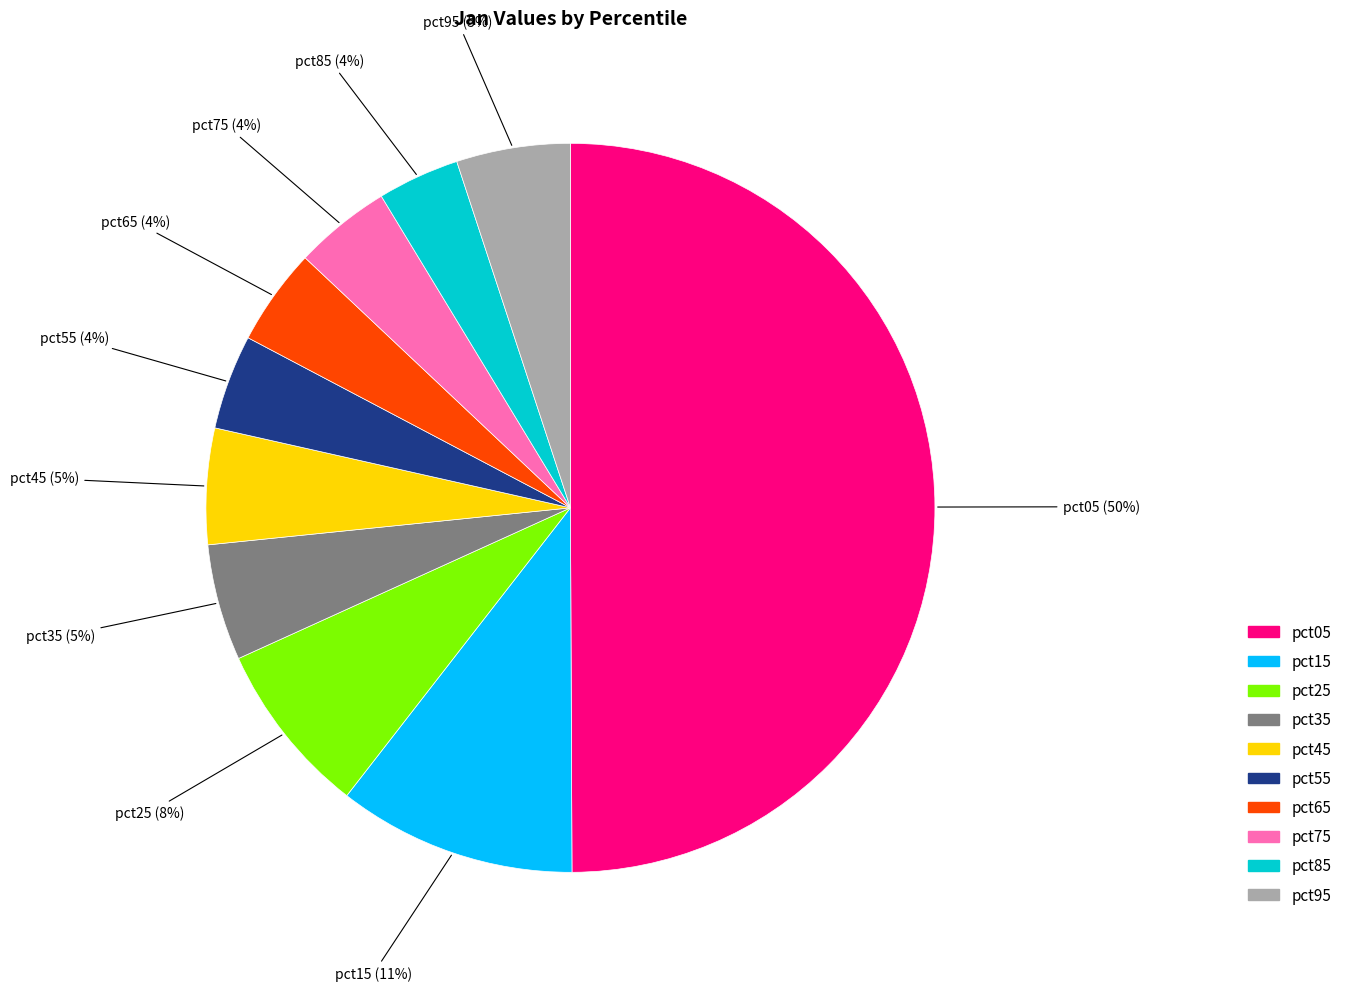

Between pct45 and pct05, which is larger?

pct05